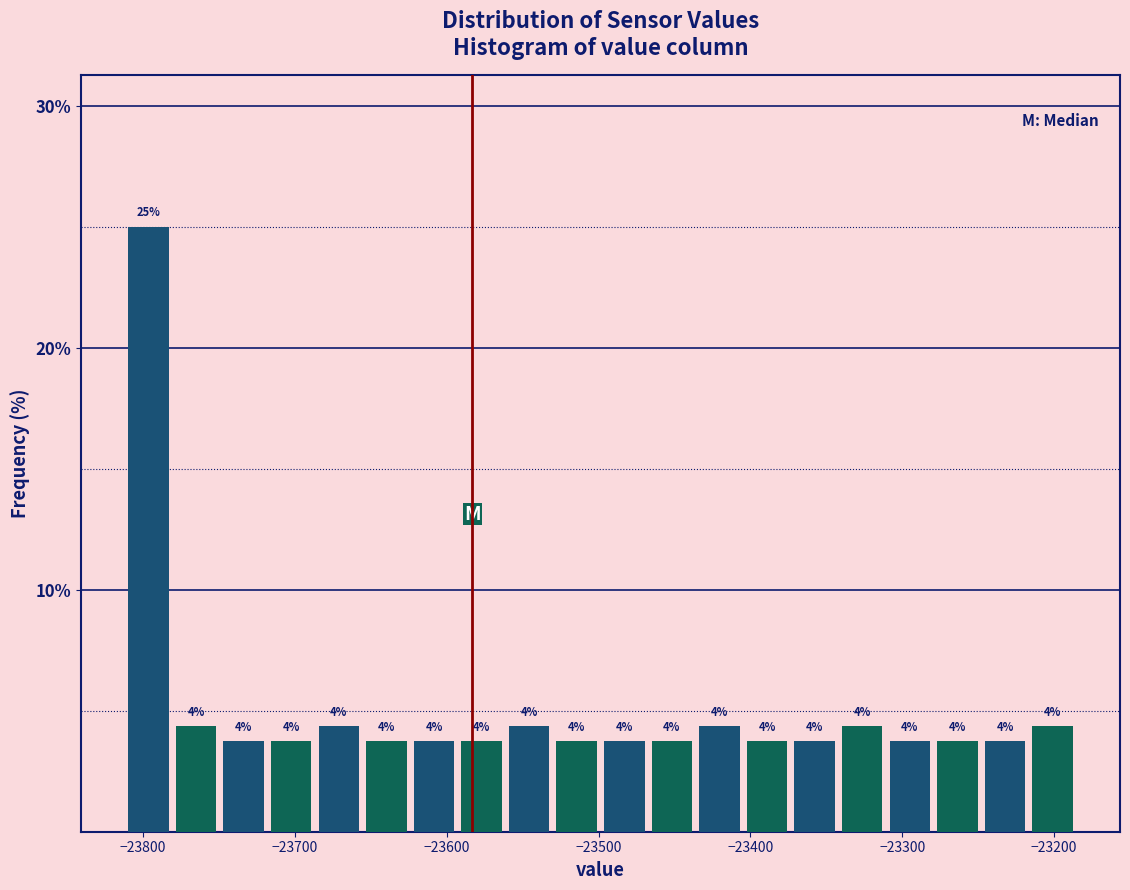

Read against the x-axis, roughly where is the centre of the tallest bar?

-23800